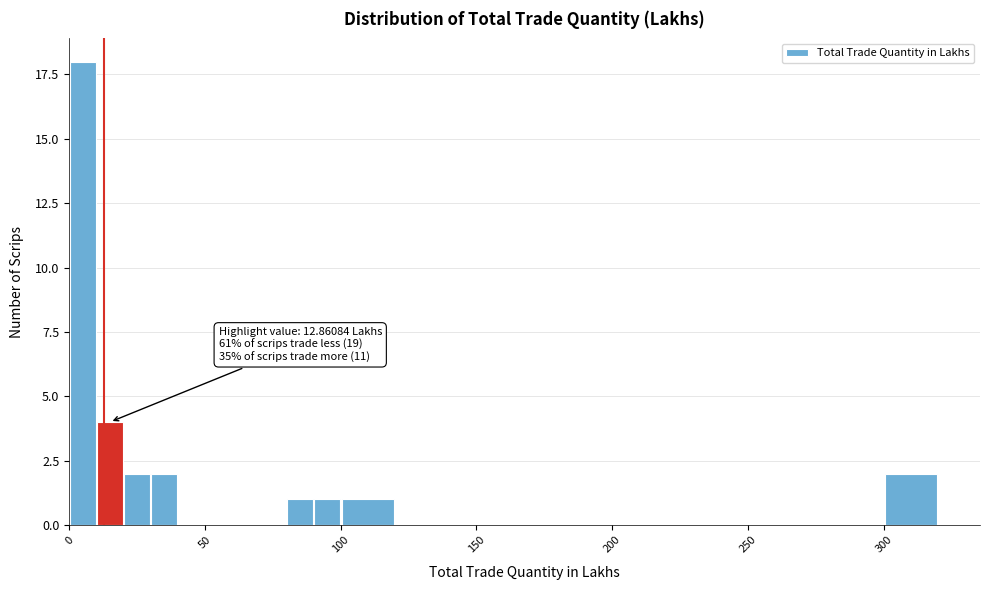

Read against the x-axis, roughly where is the centre of the tallest bar?

5